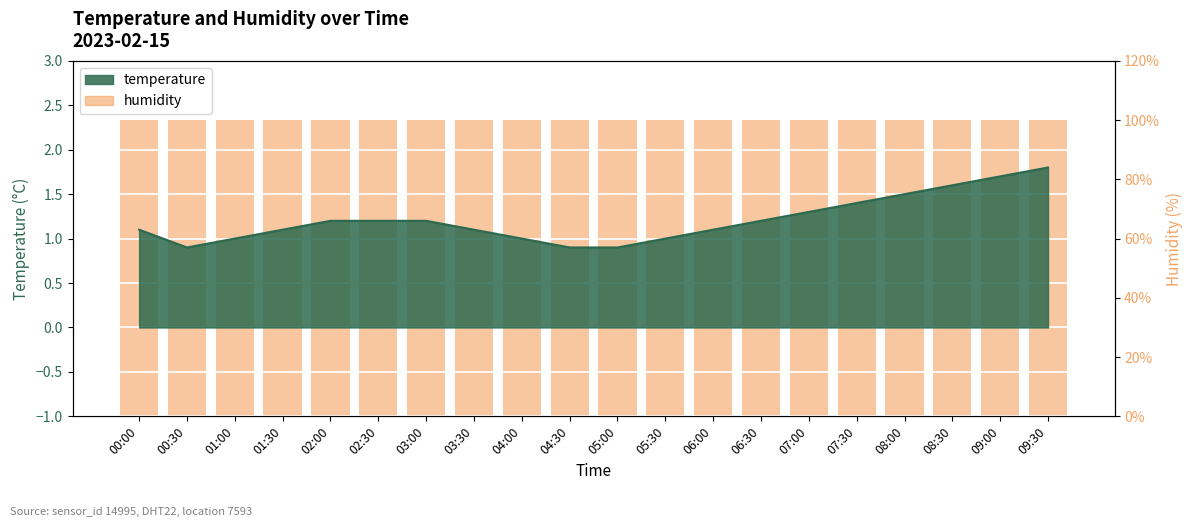

What is the minimum value shown in the chart?

0.9